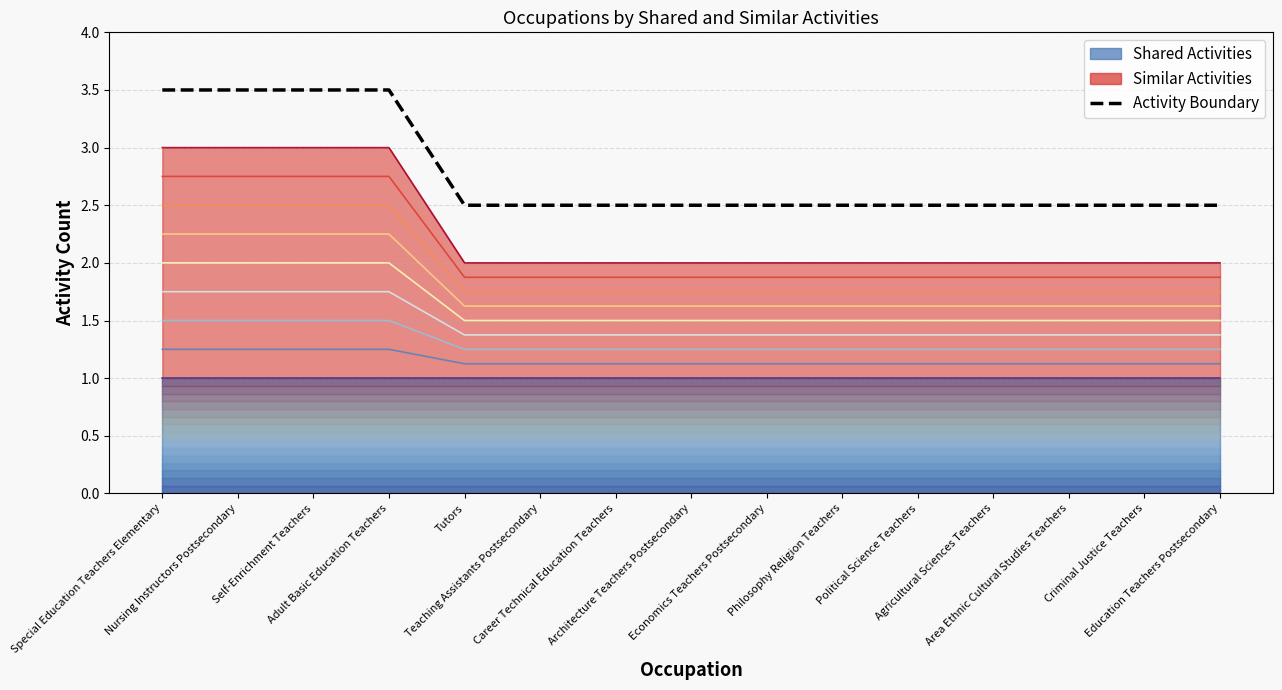

Reading right to left, list all the values displayed in this chart.

2.5	2.5	2.5	2.5	2.5	2.5	2.5	2.5	2.5	2.5	2.5	3.5	3.5	3.5	3.5